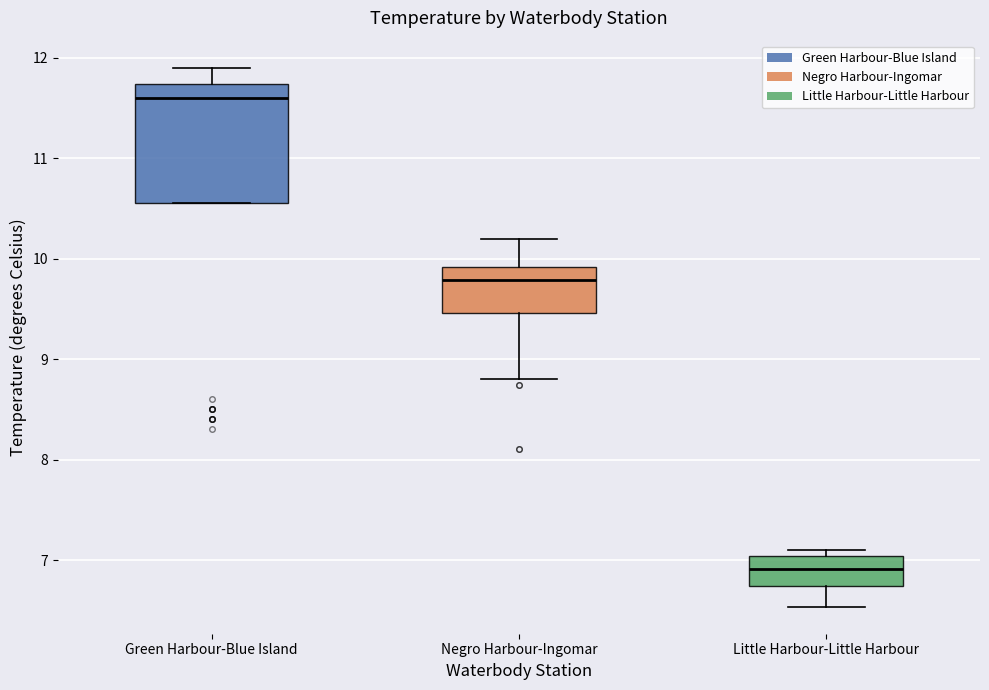

Which box's median line is the highest?

Green Harbour-Blue Island